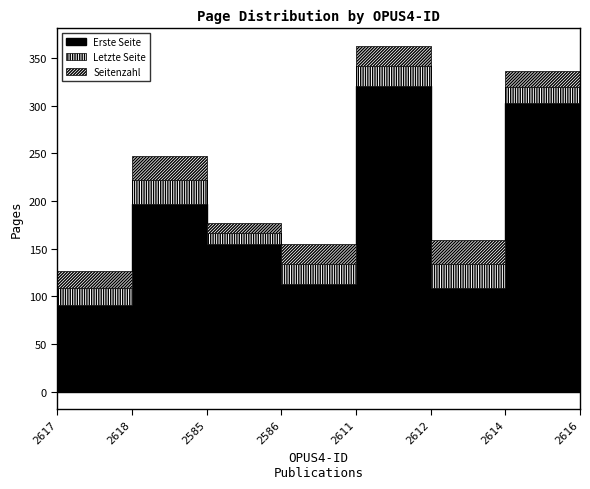

How many values in the Letzte Seite series exceed 166?

3